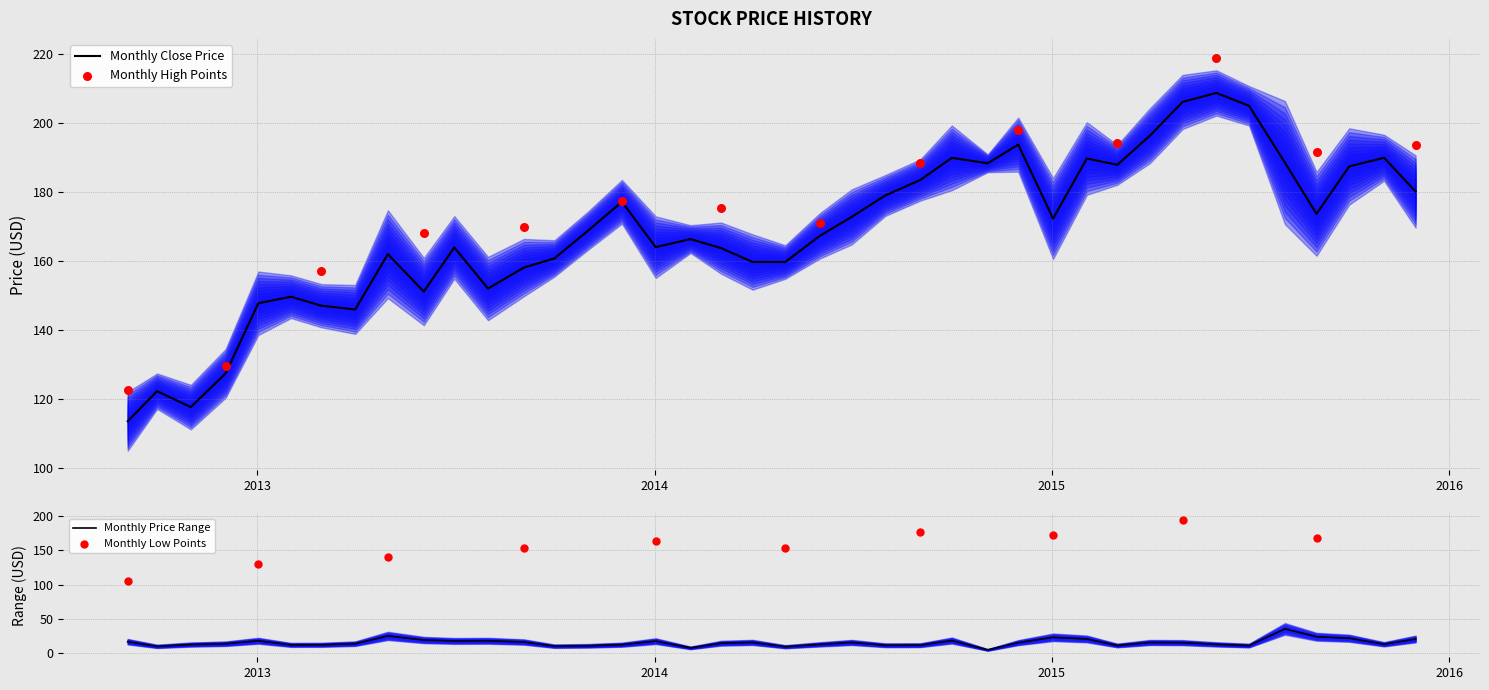

What is the minimum value for Monthly Close Price?

113.7